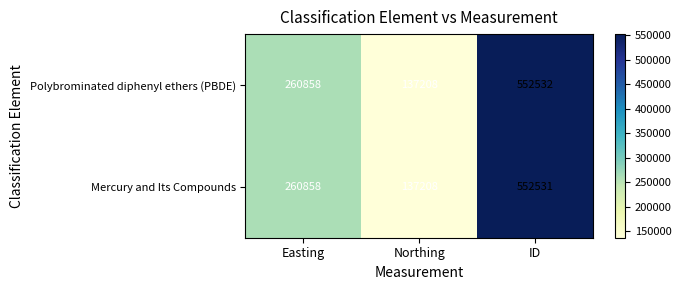

What is the greatest value displayed?

552532